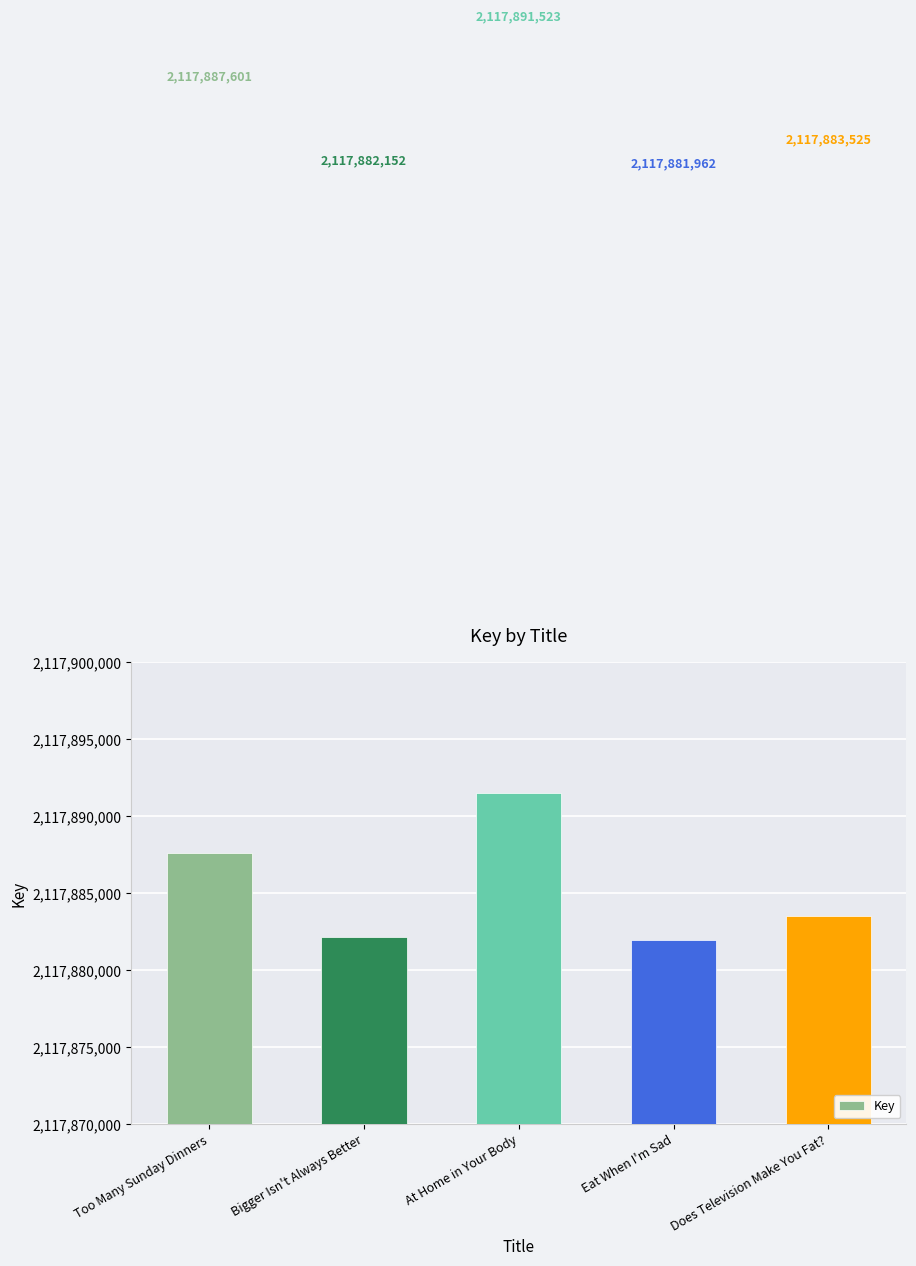

Is it true that the value at Too Many Sunday Dinners is 622177156?

False